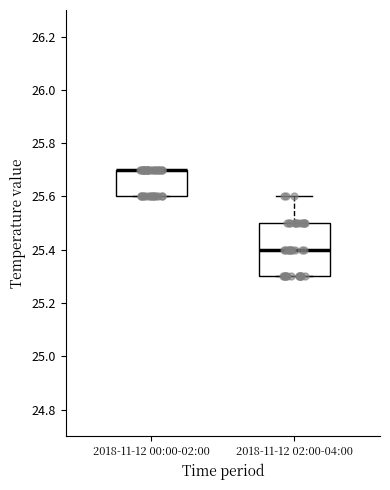

Reading left to right, read every box against the y-axis: the position of its median line, the range the box covers, and the ends of its whiskers. The values are not printed on the chart, so give them approximately, as read against the axis.

2018-11-12 00:00-02:00: median 25.7 (drawn on the box's upper edge), box 25.6 to 25.7, whiskers 25.6 to 25.7
2018-11-12 02:00-04:00: median 25.4, box 25.3 to 25.5, whiskers 25.3 to 25.6